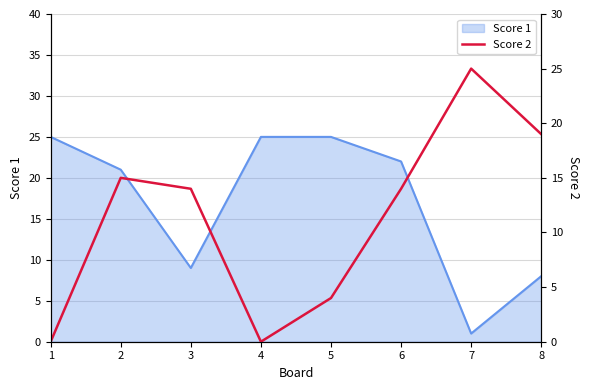

Count the values in the range 4 to 19.

5